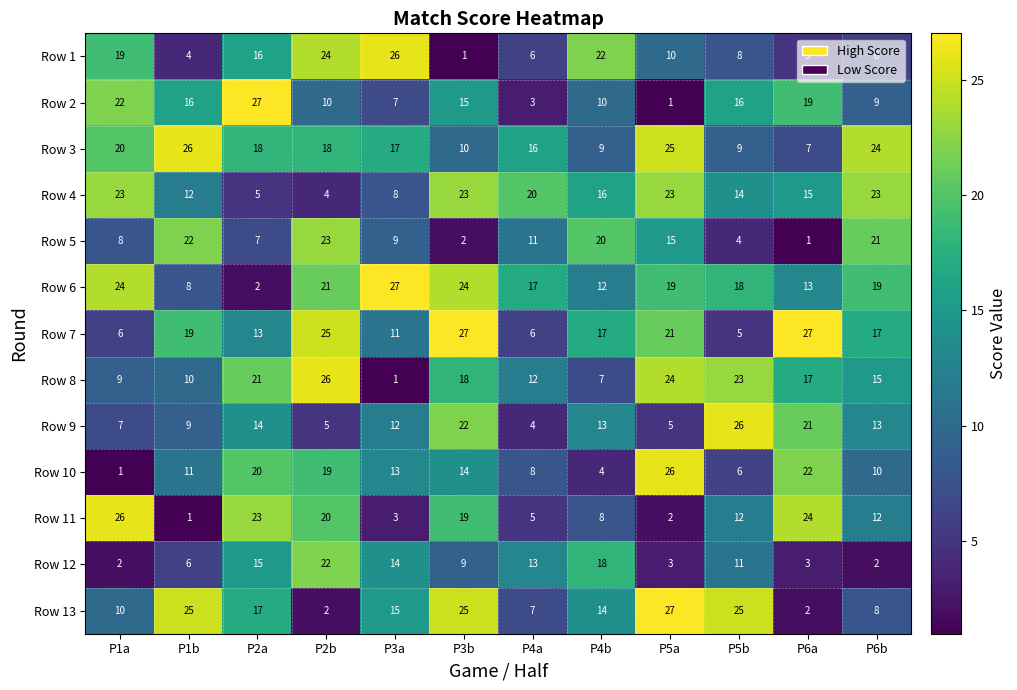

What is the average value of the Row 9 series?

13